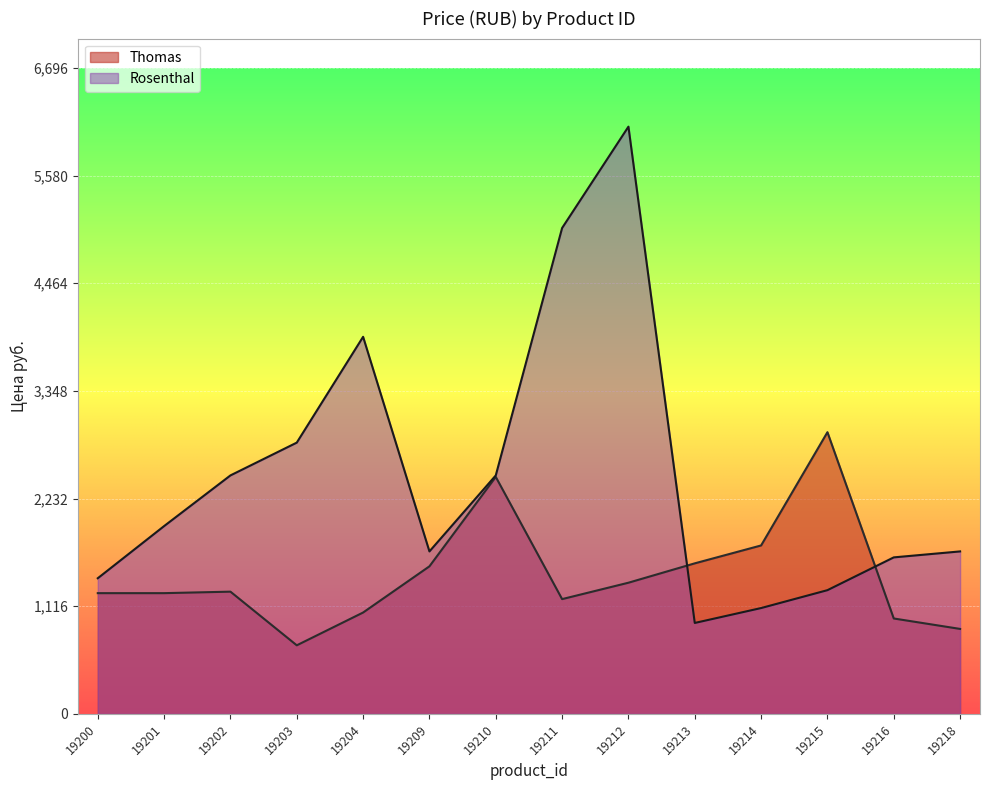

Is the value of Rosenthal at 19215 greater than the value of Thomas at 19212?

No